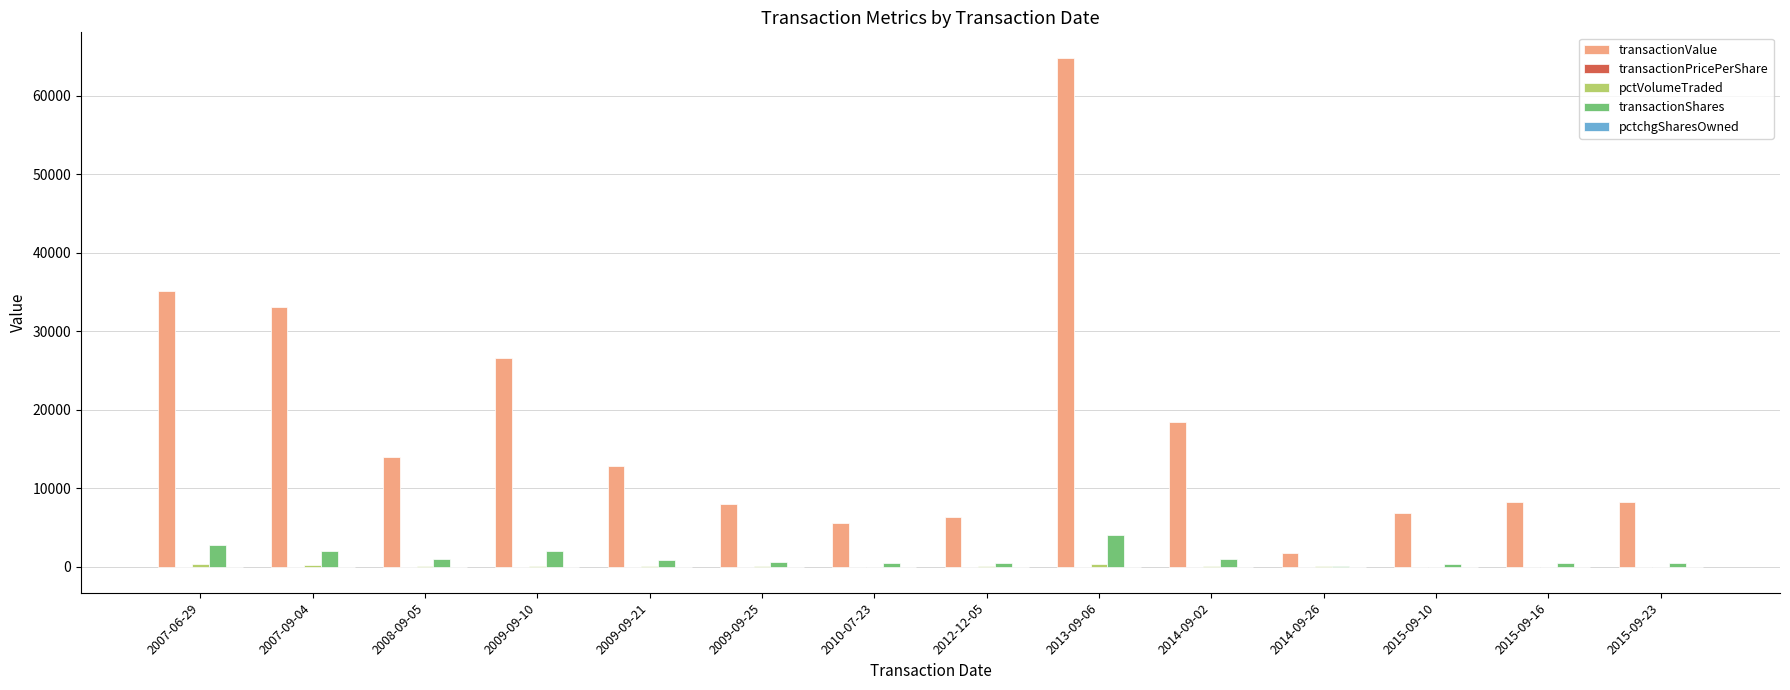

At which category is the sum across all series the highest?

2013-09-06